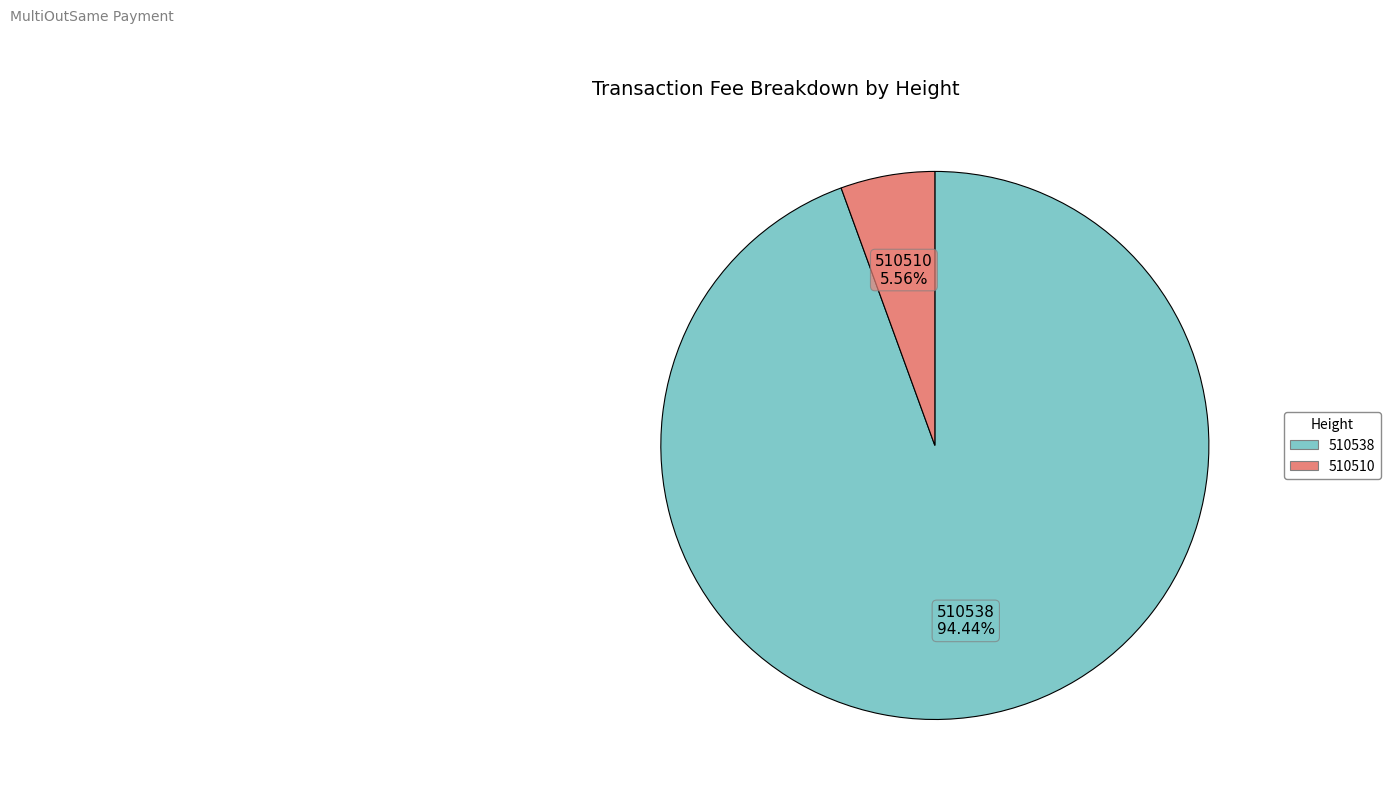

To the nearest percent, what is the difference between the largest and smallest slice percentages?

89%